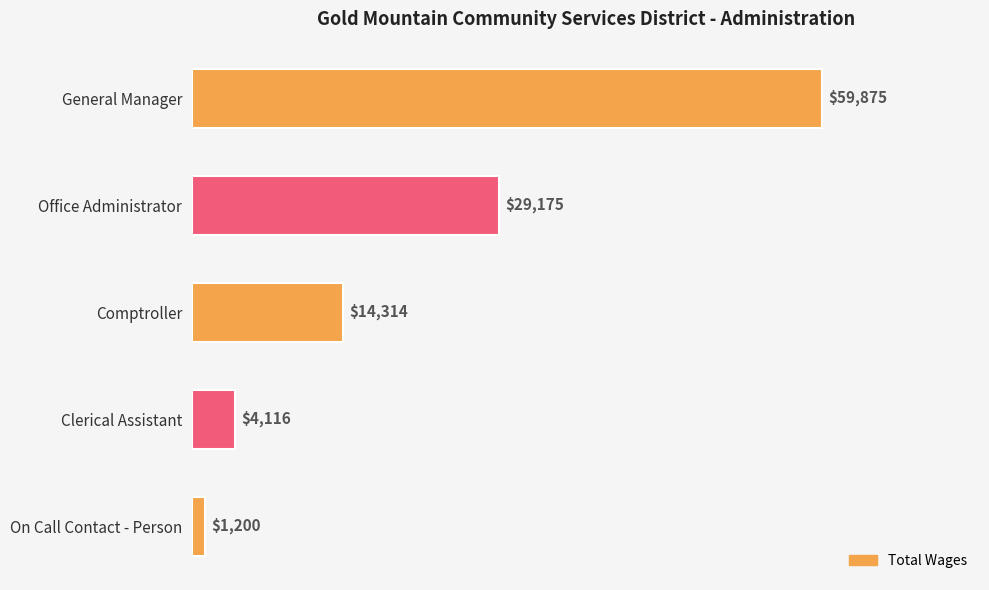

What is the change in value from Comptroller to Clerical Assistant?

-10198